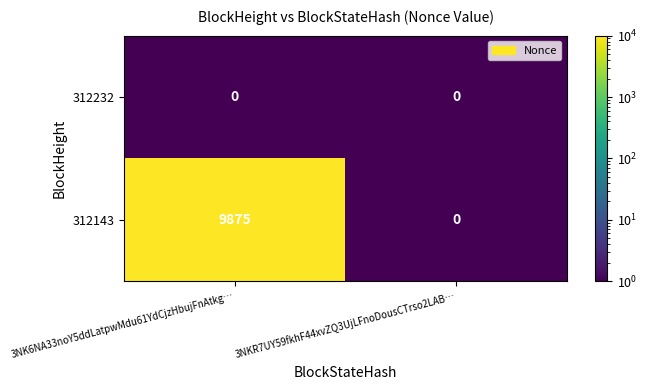

Reading left to right, list all the values displayed in this chart.

312232: 0	0
312143: 9875	0